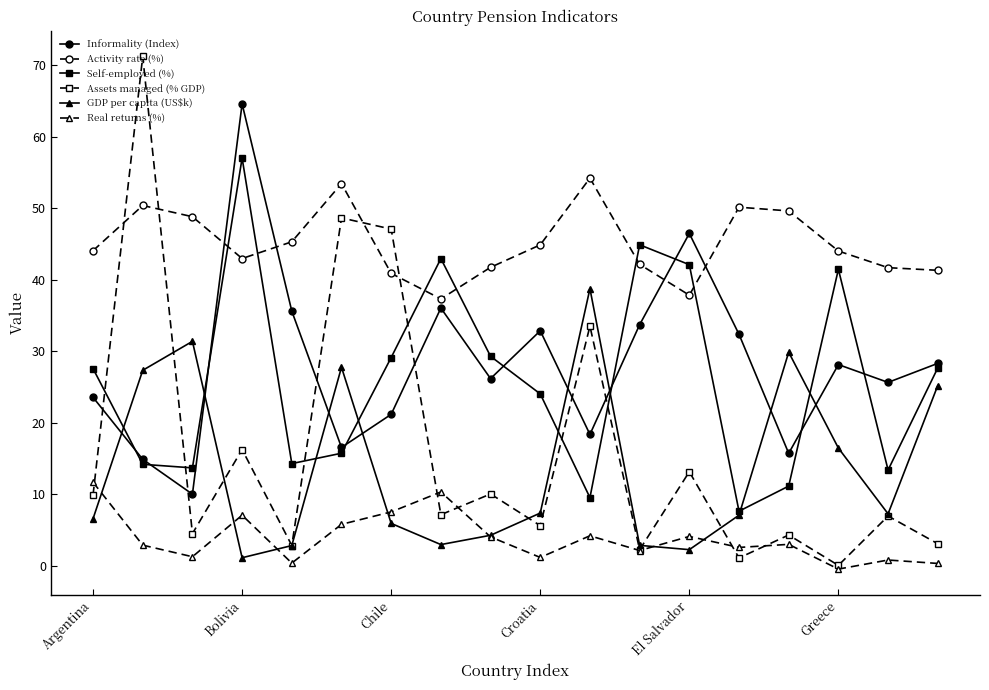

In Informality (Index), how many points are higher than both neighbors (excluding endpoints)?

5